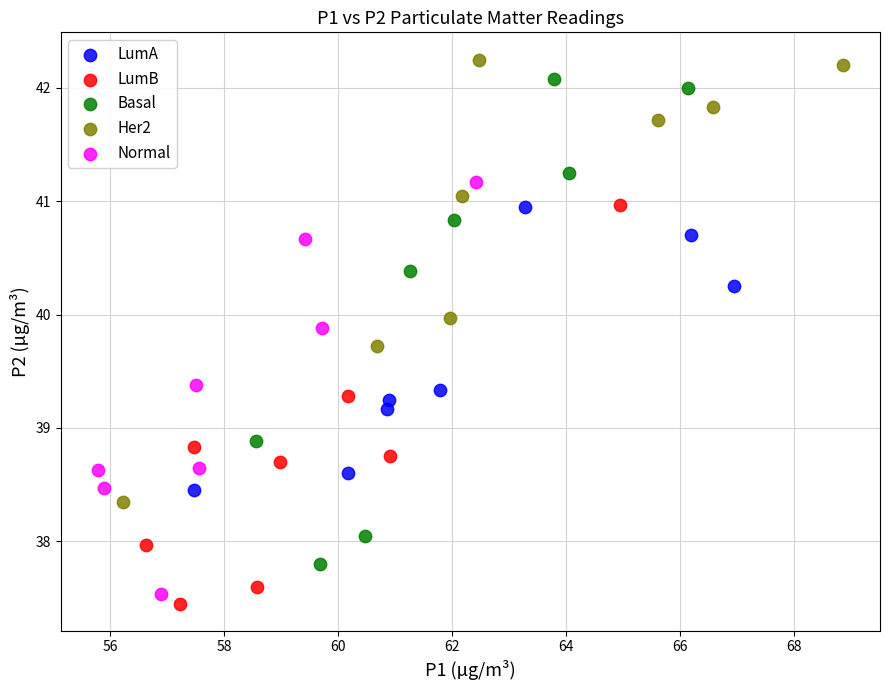

Which series has the widest spread of Y values?

Basal